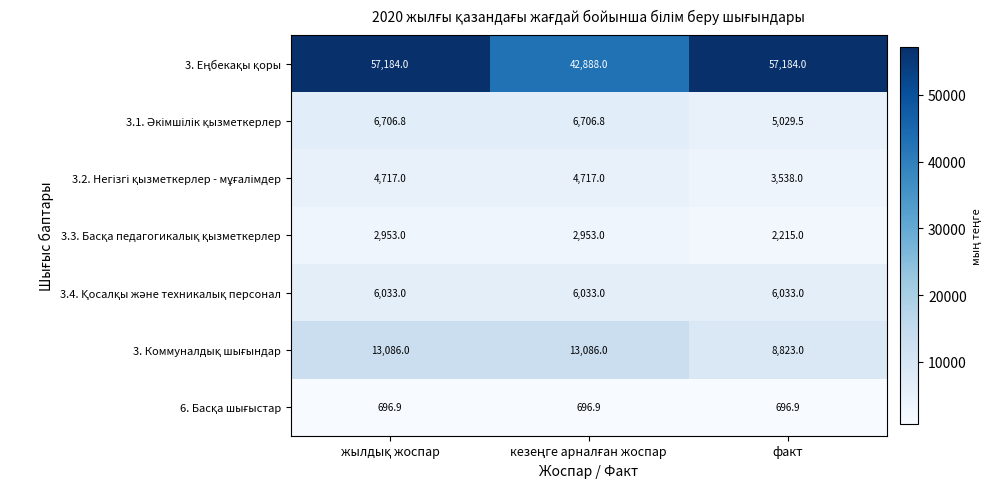

What is the minimum value shown in the chart?

696.9